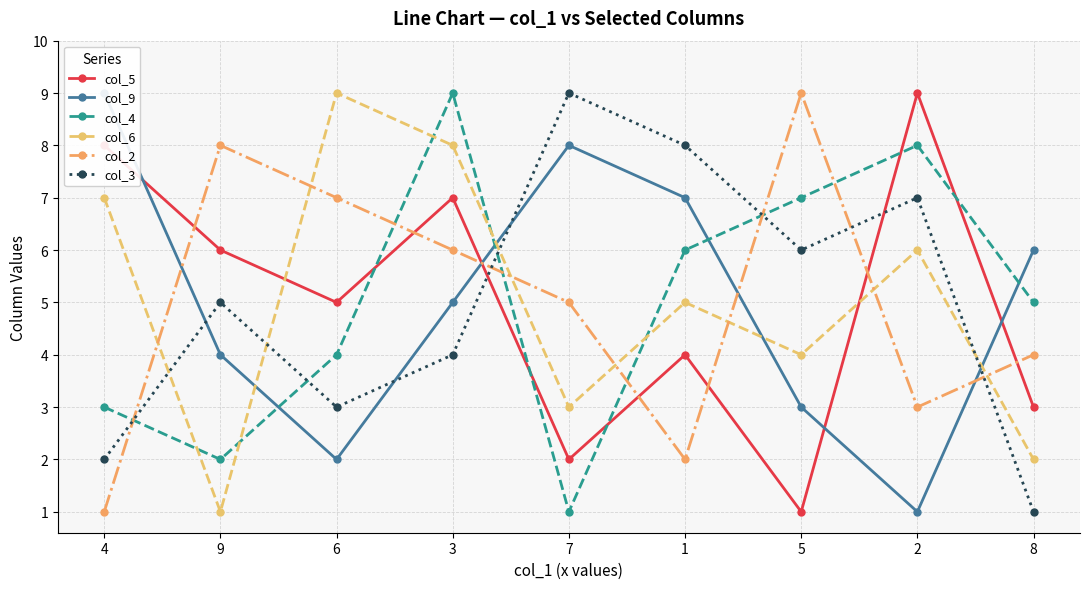

At which label does col_6 first exceed 5?

4